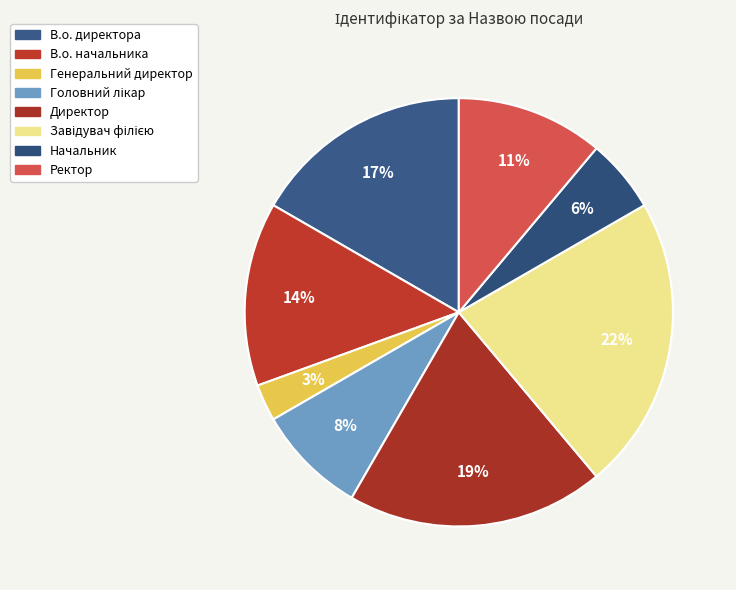

Rank the categories by value from highest to lowest.

Завідувач філією, Директор, В.о. директора, В.о. начальника, Ректор, Головний лікар, Начальник, Генеральний директор